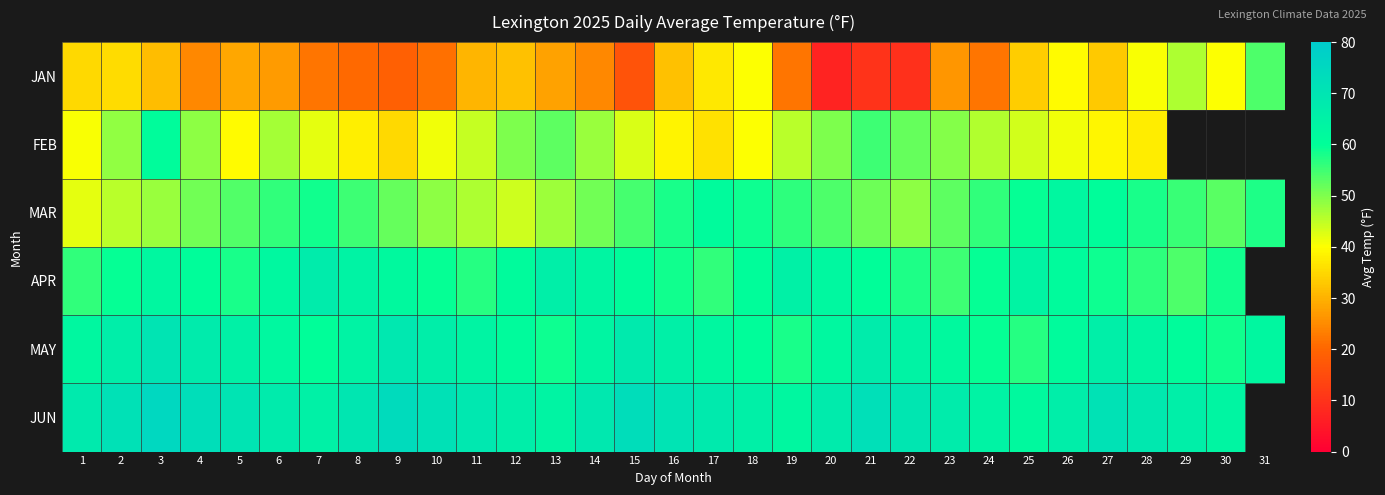

What is the minimum value shown in the chart?

7.0